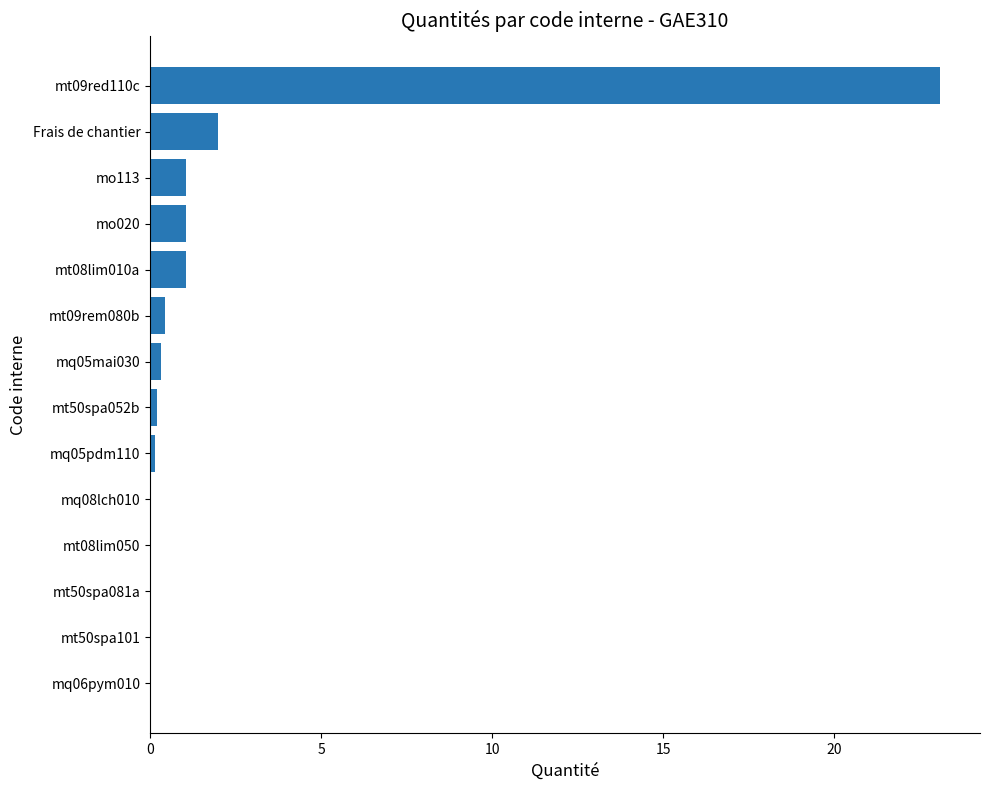

At which category does the chart reach its peak across all series?

mt09red110c